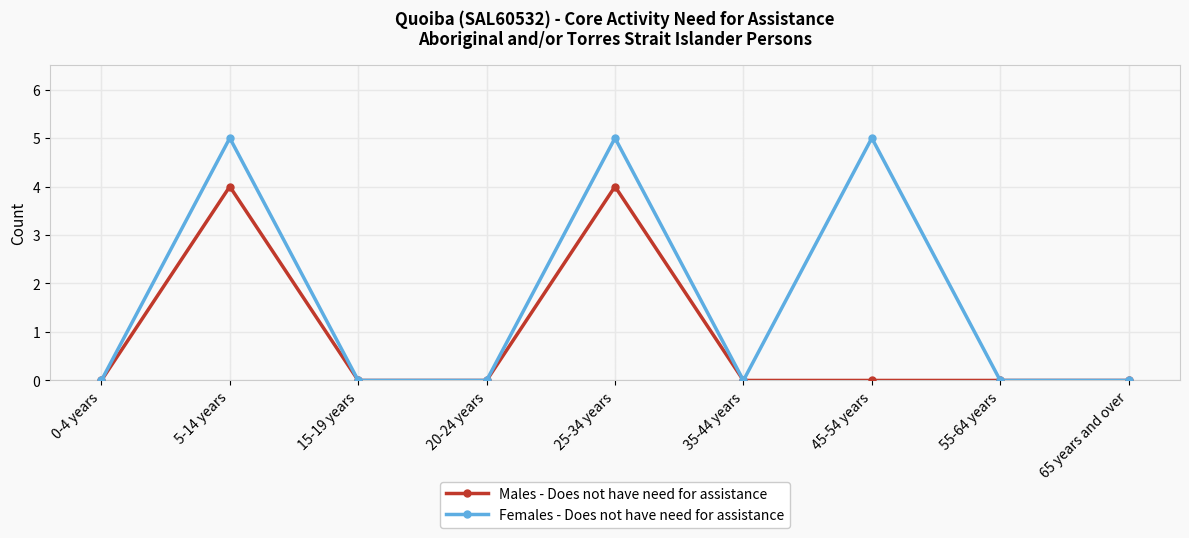

Reading left to right, transcribe all the data shown in this chart.

Males - Does not have need for assistance: 0	4	0	0	4	0	0	0	0
Females - Does not have need for assistance: 0	5	0	0	5	0	5	0	0